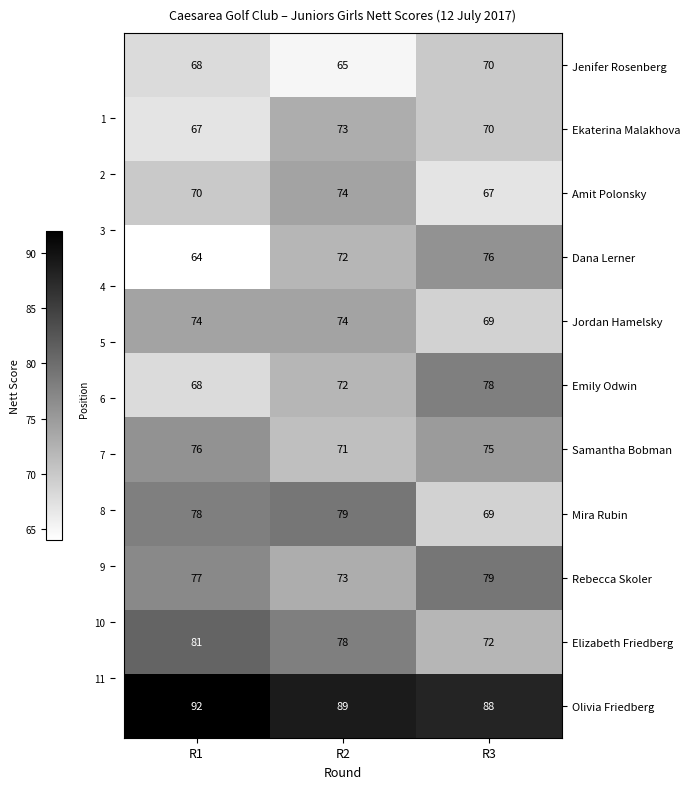

What is the average value of the Jenifer Rosenberg series?

68